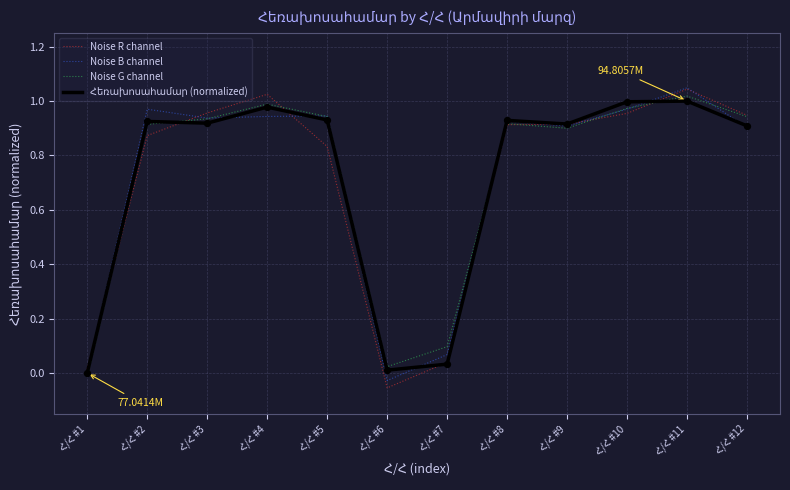

At how many categories does at least one series exceed 0?

12